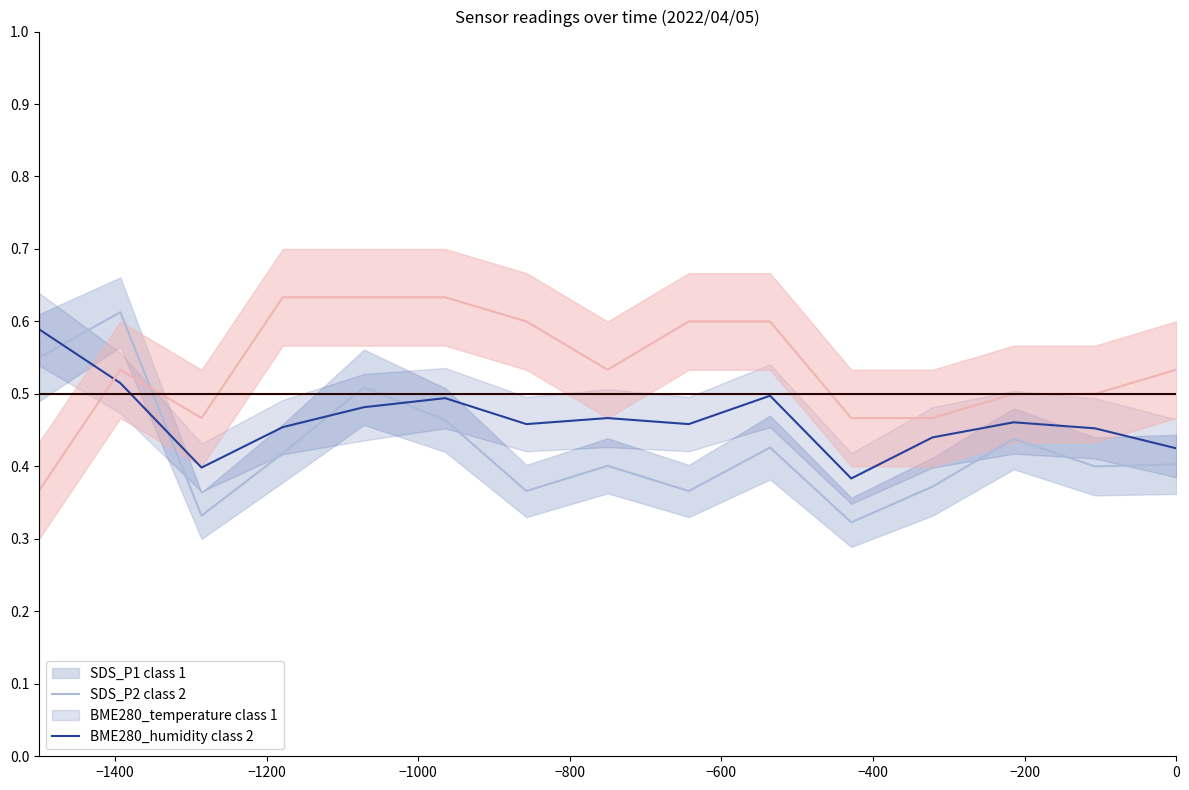

How many SDS_P1 class 1 values are between 0 and 1?

15